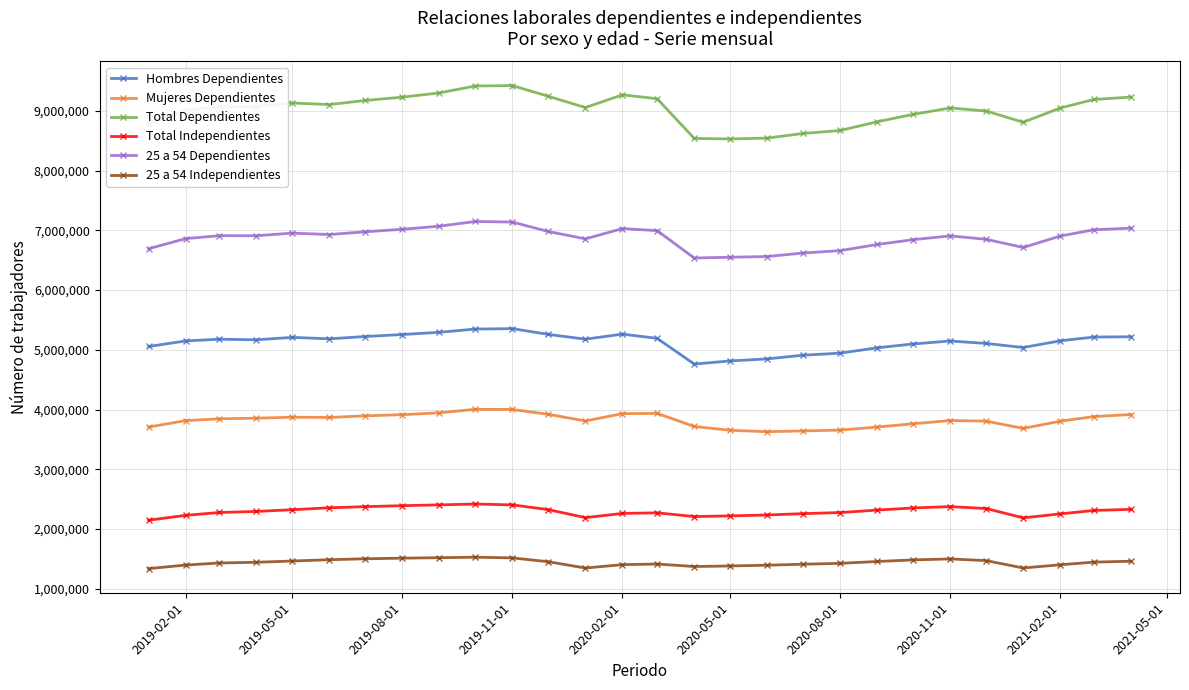

Rank the series by their maximum value, from highest to lowest.

Total Dependientes, 25 a 54 Dependientes, Hombres Dependientes, Mujeres Dependientes, Total Independientes, 25 a 54 Independientes